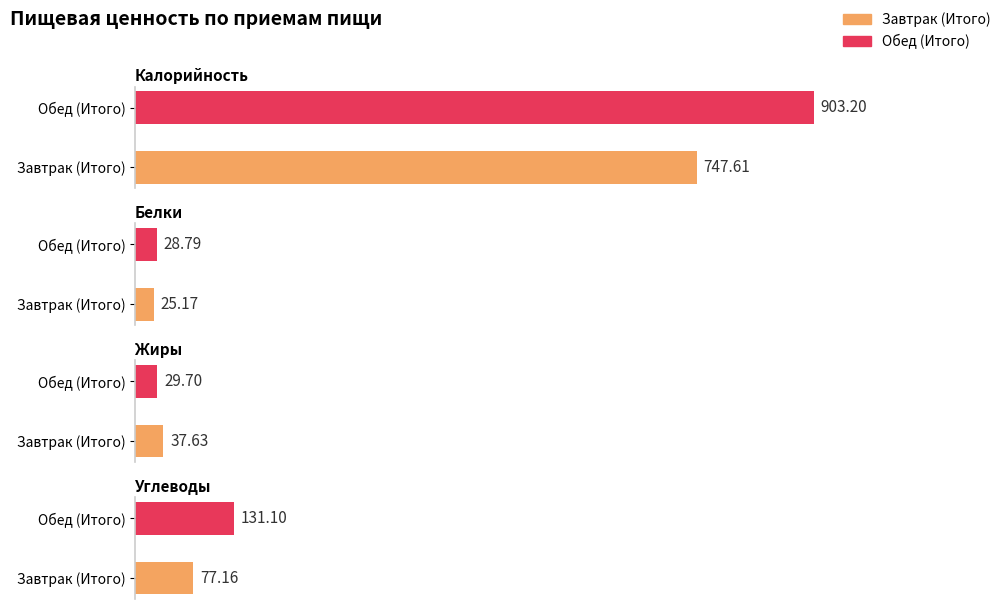

At which label does Белки reach its peak?

Обед (Итого)